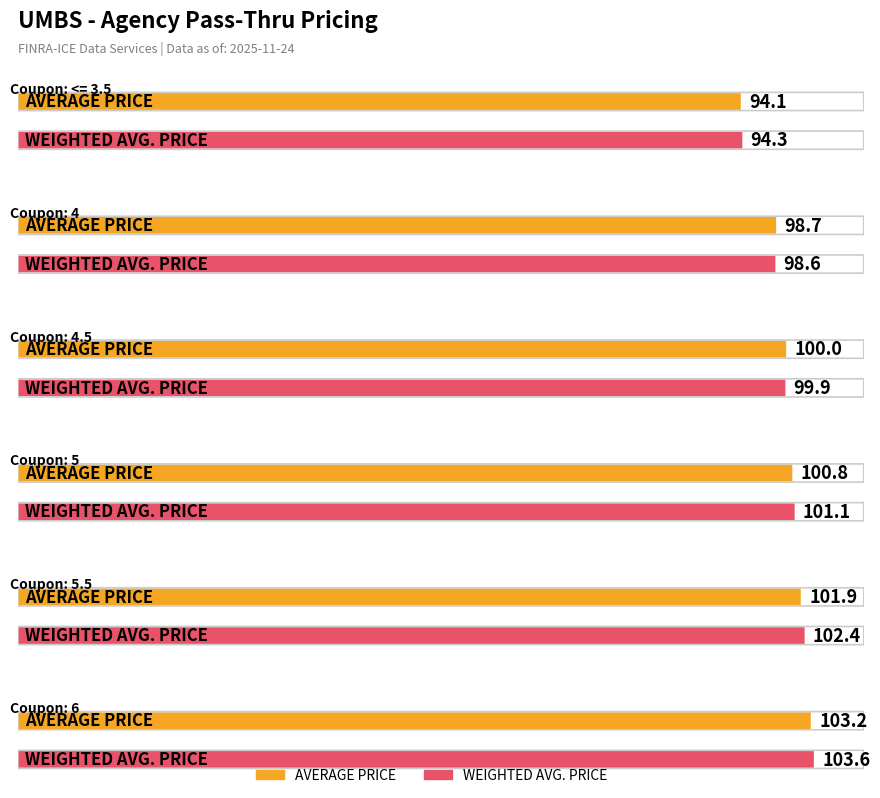

What is the label of the 3rd bar from the right?

5